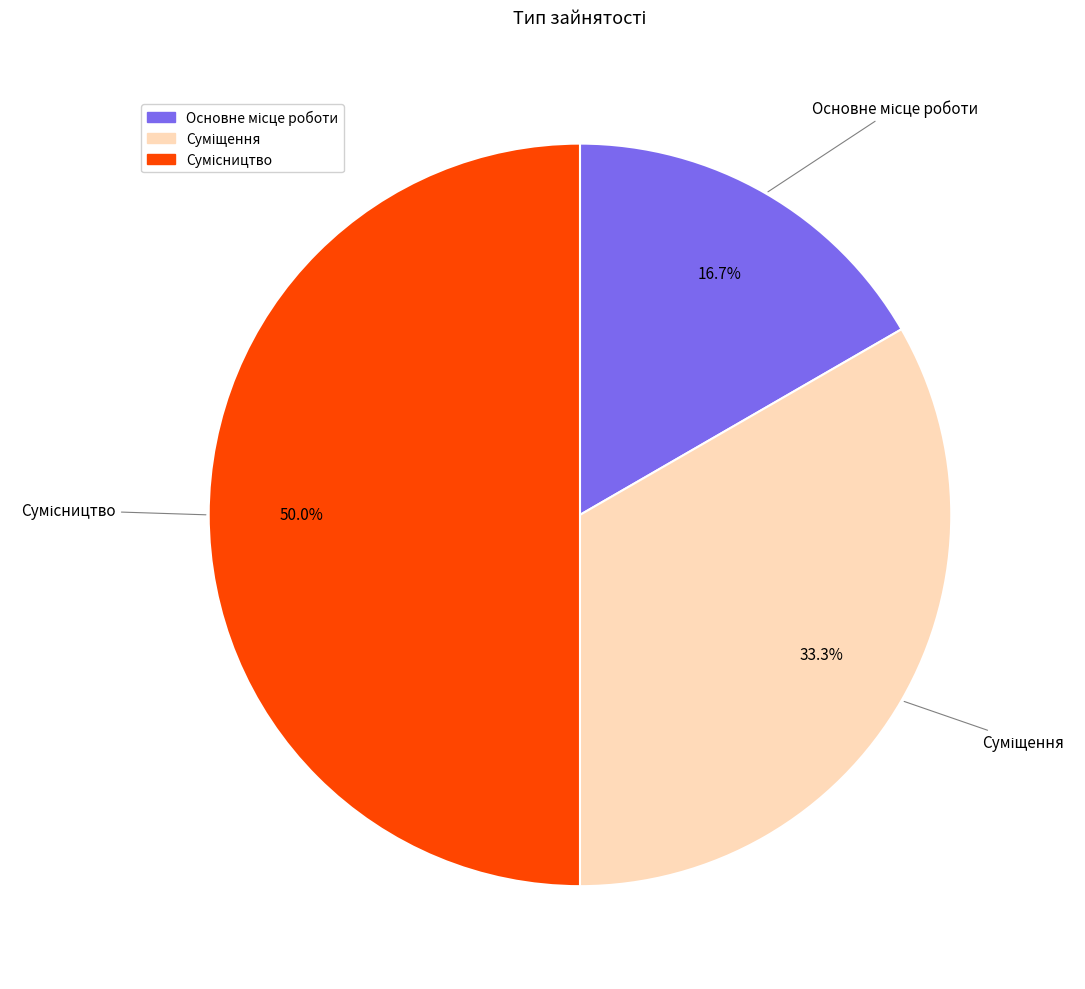

Count the number of slices in the pie.

3